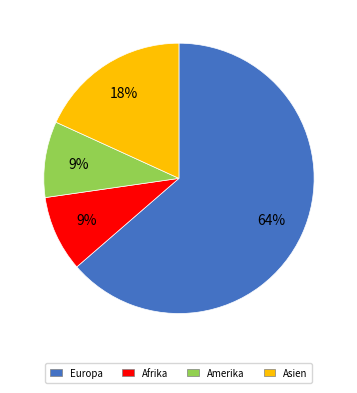

Count the number of slices in the pie.

4